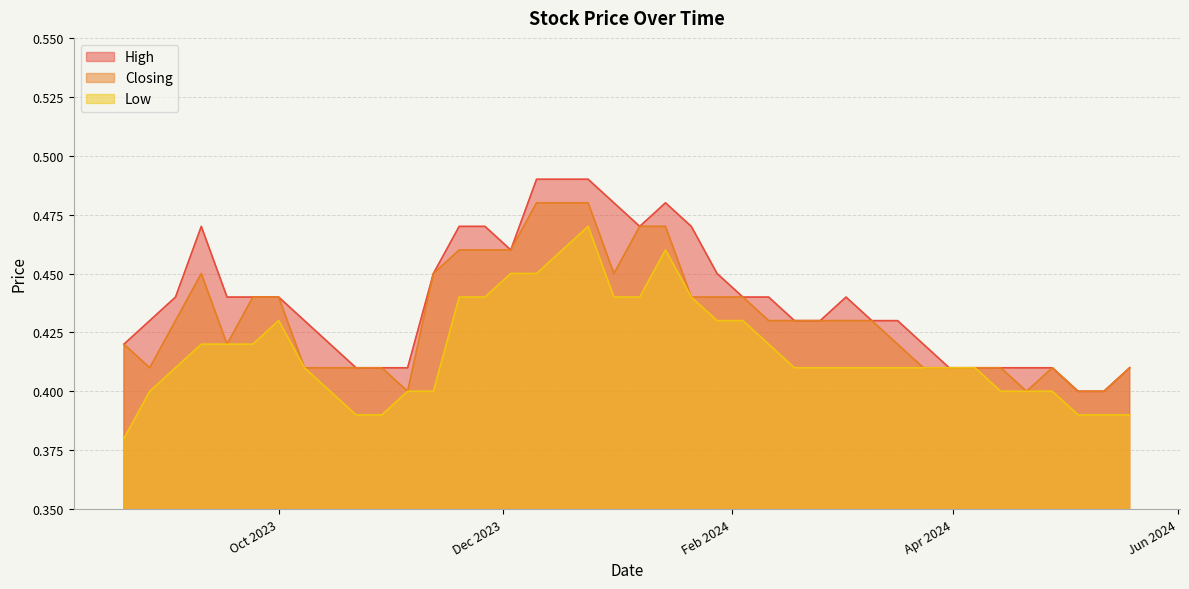

Rank the series by their average value, from lowest to highest.

Low, Closing, High